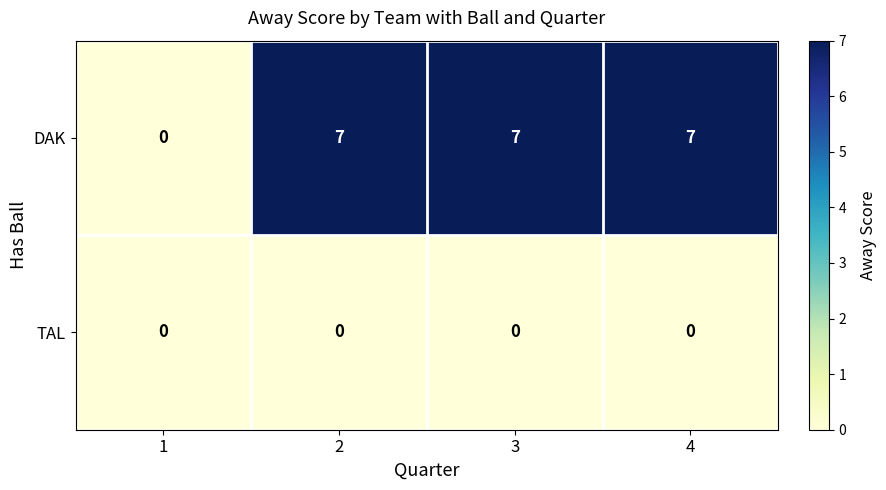

At how many categories does at least one series exceed 2?

3